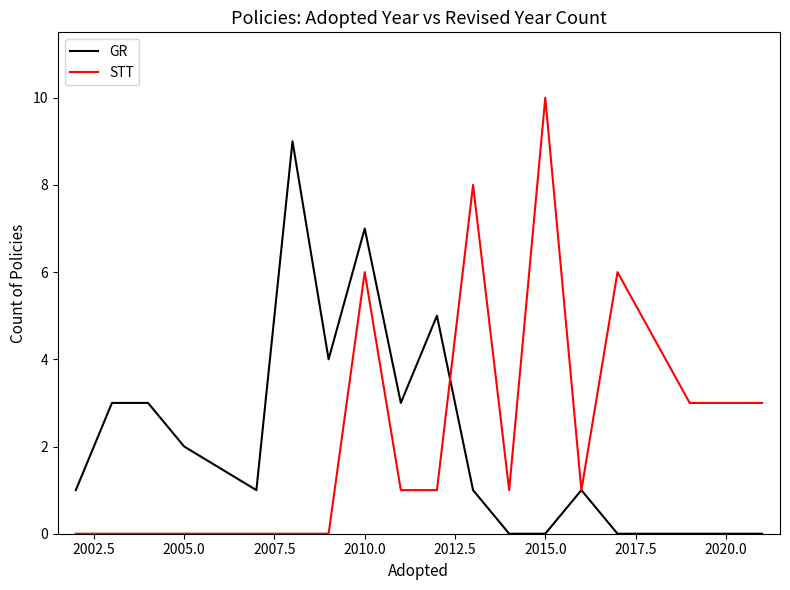

List the series in order of their peak value, highest first.

STT, GR